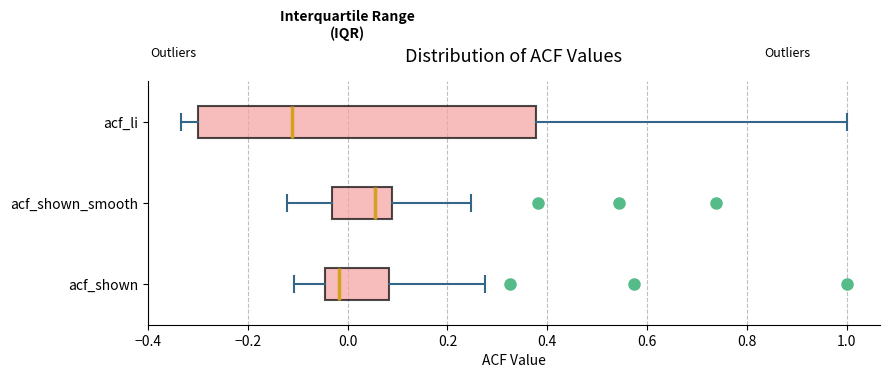

Where does the right whisker of the box for acf_li end on the x-axis? The values are not printed on the chart, so give them approximately, as read against the axis.

1.00